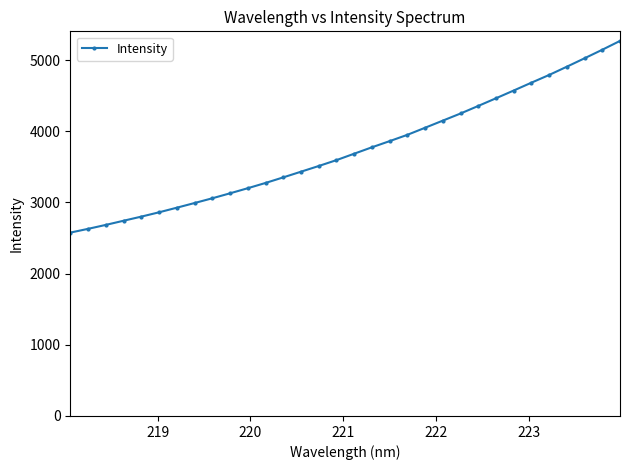

True or false: there are more than 0 points higher than both neighbors.

False